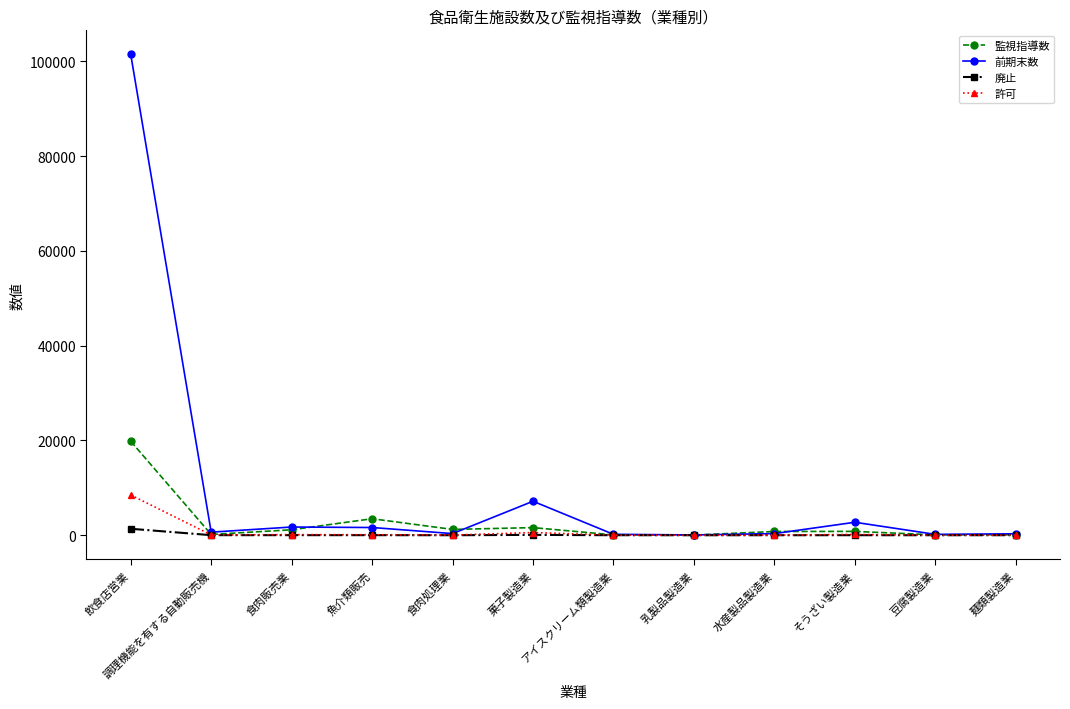

What is the difference between the maximum and minimum values in the 廃止 series?

1362